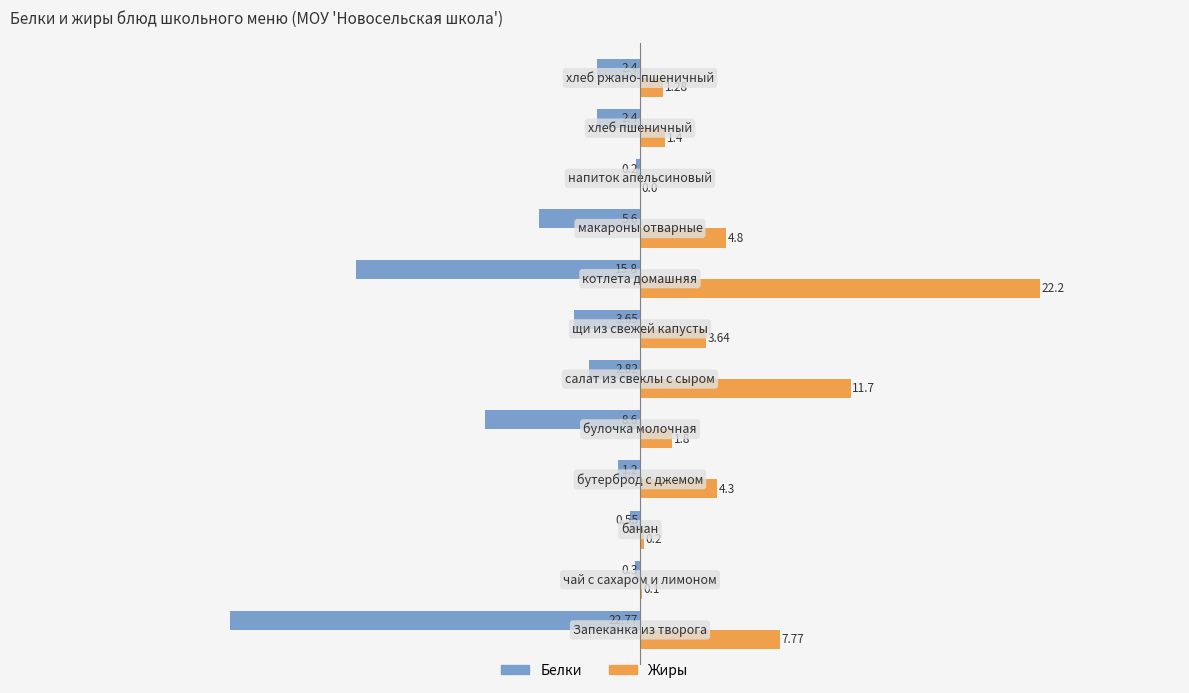

What is the sum of all Жиры values?

59.2